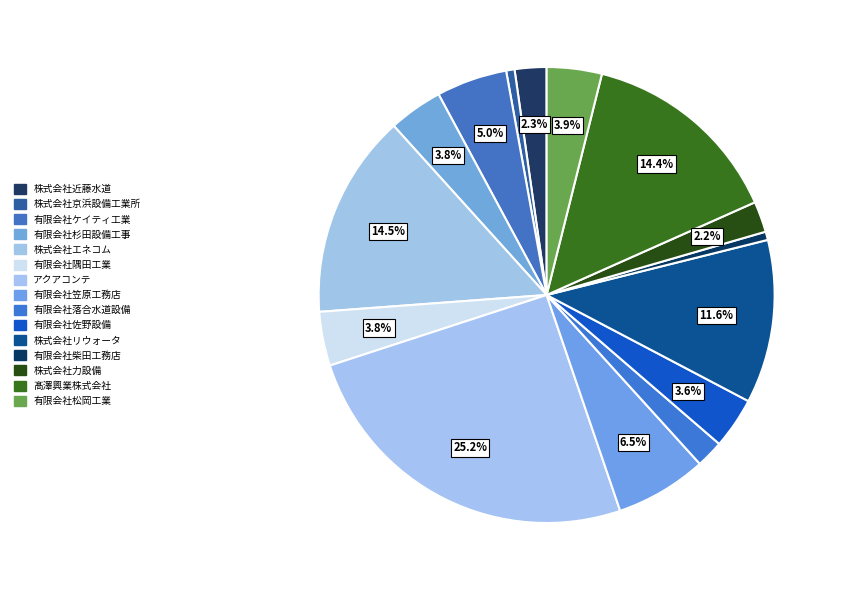

How many segments does this pie chart have?

15